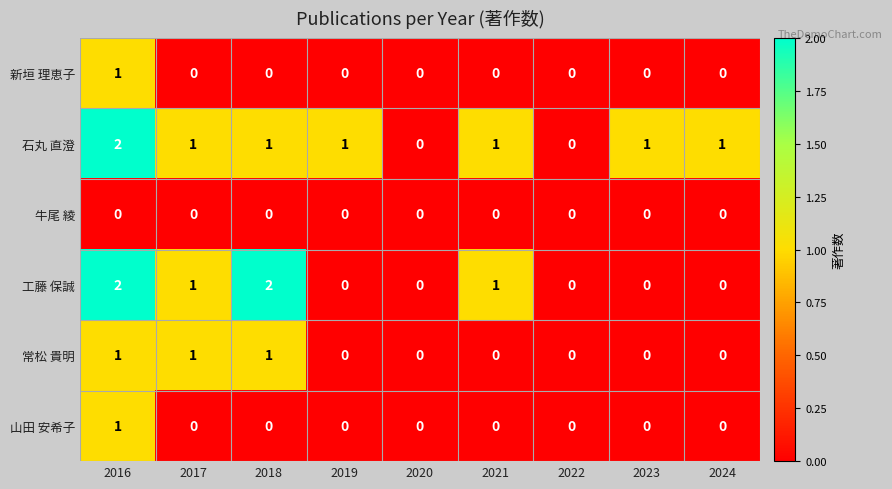

Which series changed the most between 2018 and 2024?

工藤 保誠